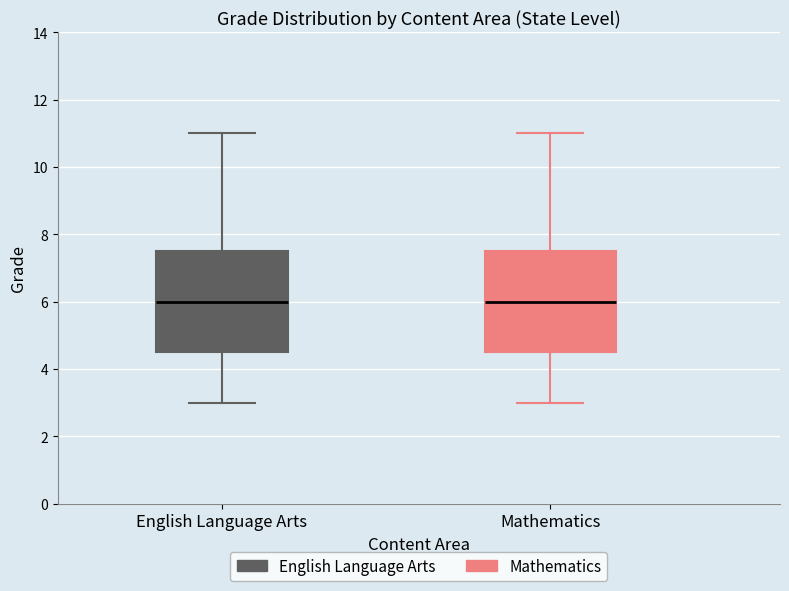

Reading left to right, read every box against the y-axis: the position of its median line, the range the box covers, and the ends of its whiskers. The values are not printed on the chart, so give them approximately, as read against the axis.

English Language Arts: median 6.0, box 4.6 to 7.6, whiskers 3.0 to 11.0
Mathematics: median 6.0, box 4.6 to 7.6, whiskers 3.0 to 11.0